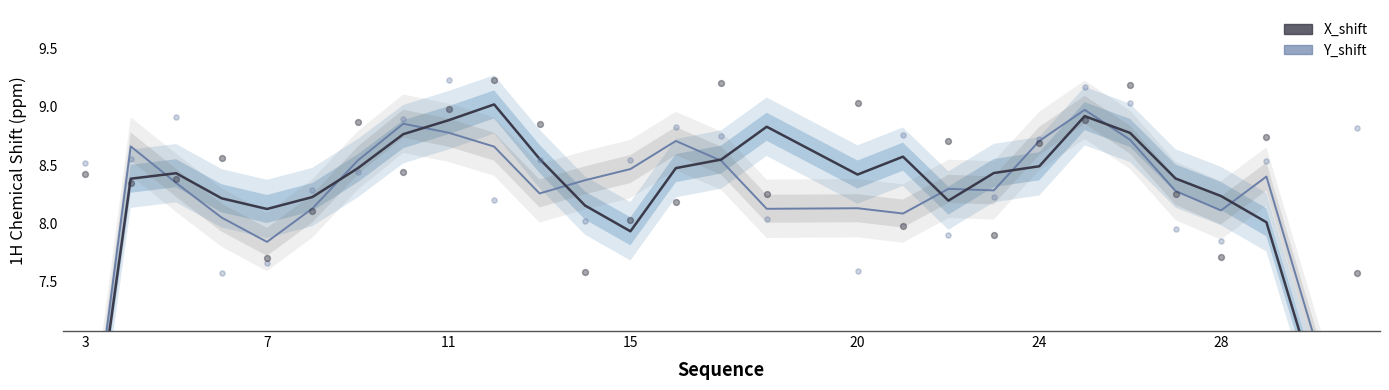

At how many categories does at least one series exceed 5?

27